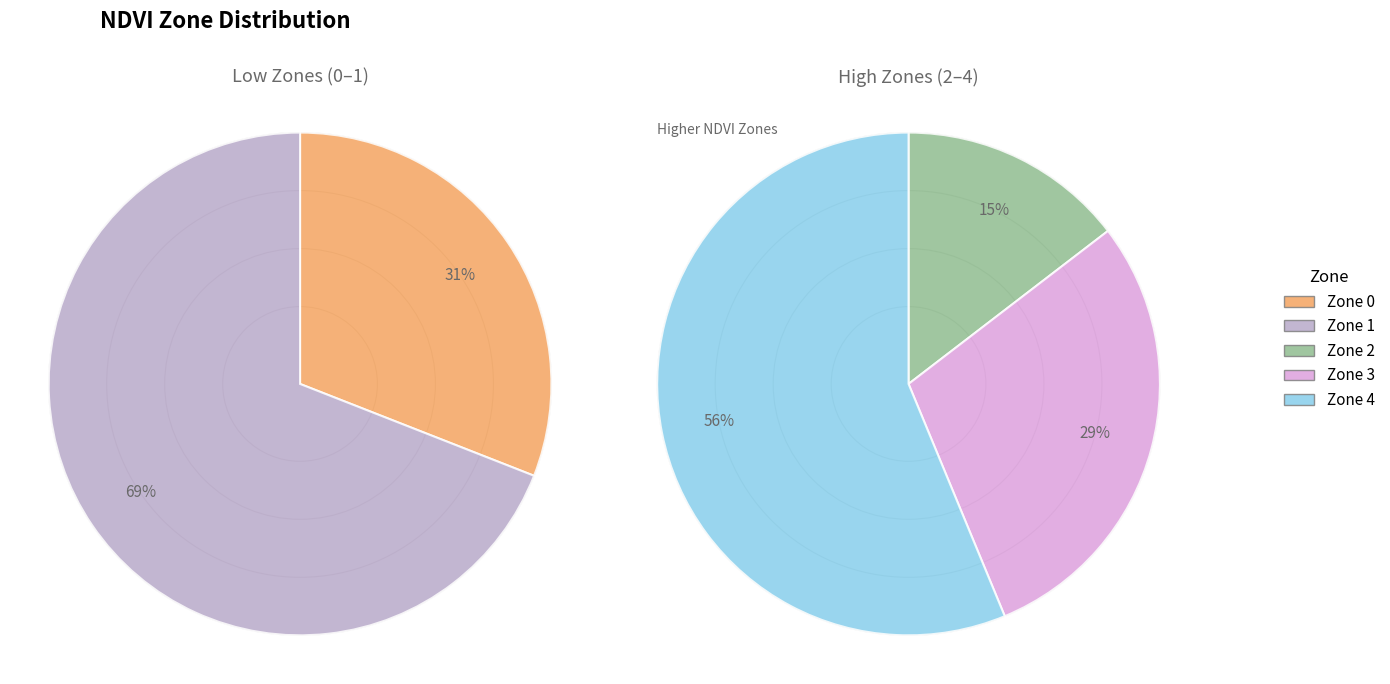

How many segments does this pie chart have?

5